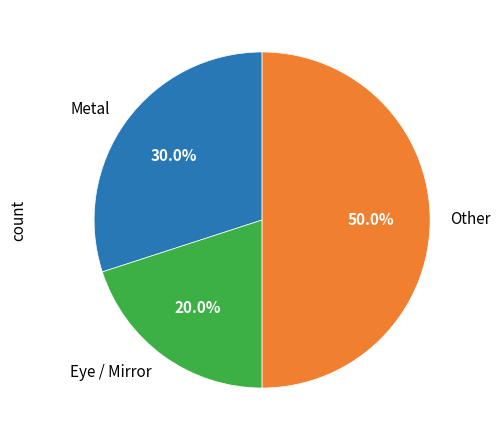

Which slice is the smallest?

Eye / Mirror